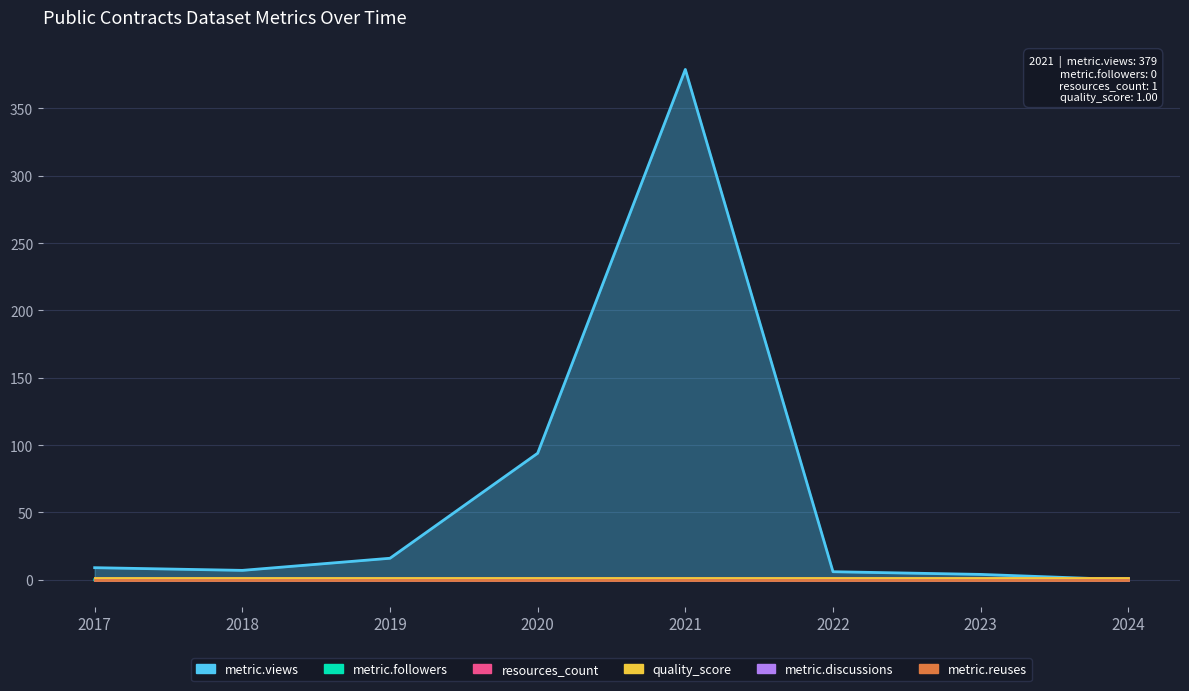

What is the value of the quality_score point at the 4th from the left?

1